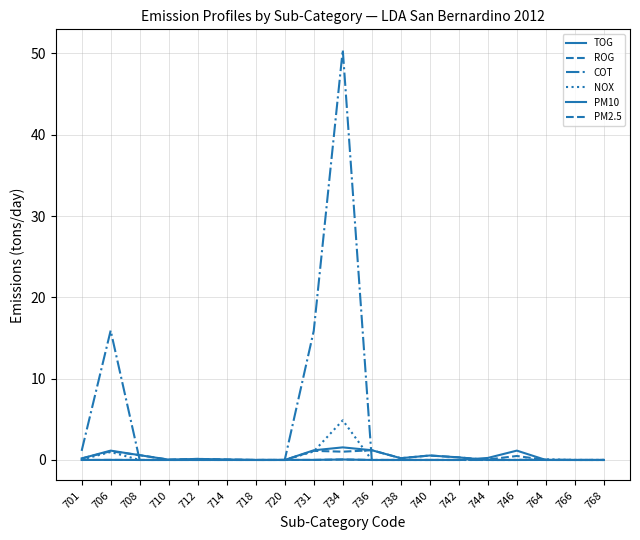

Which has a higher value, 746 or 706?

706